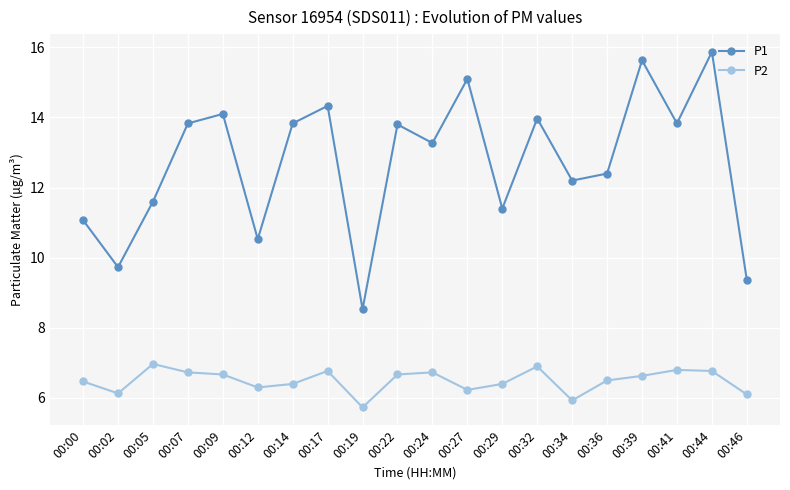

Count the number of categories in the chart.

20